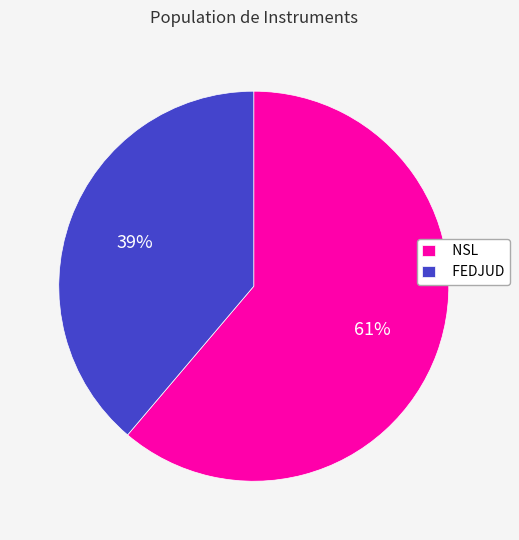

Which has a higher value, NSL or FEDJUD?

NSL